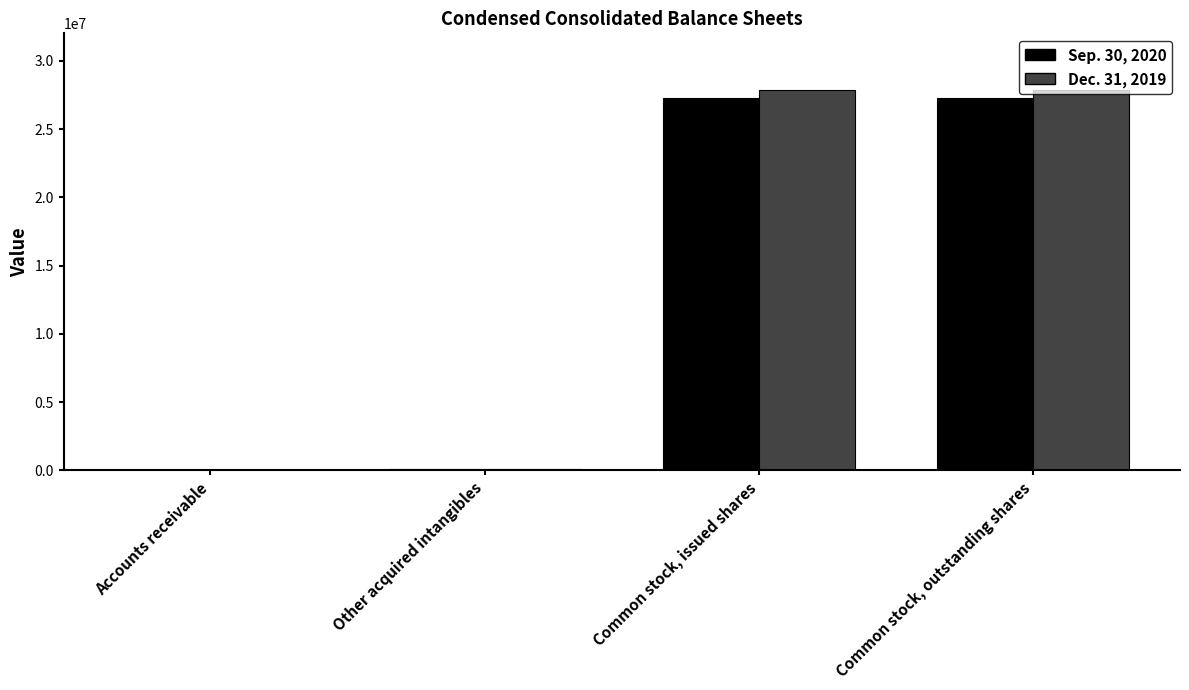

Is the value of Sep. 30, 2020 at Accounts receivable greater than the value of Dec. 31, 2019 at Common stock, issued shares?

No